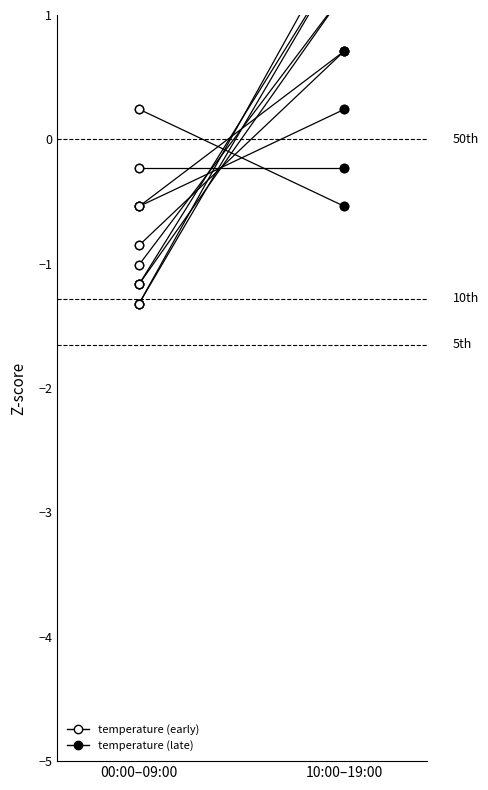

Which has a higher value, 10:00–19:00 or 00:00–09:00?

10:00–19:00